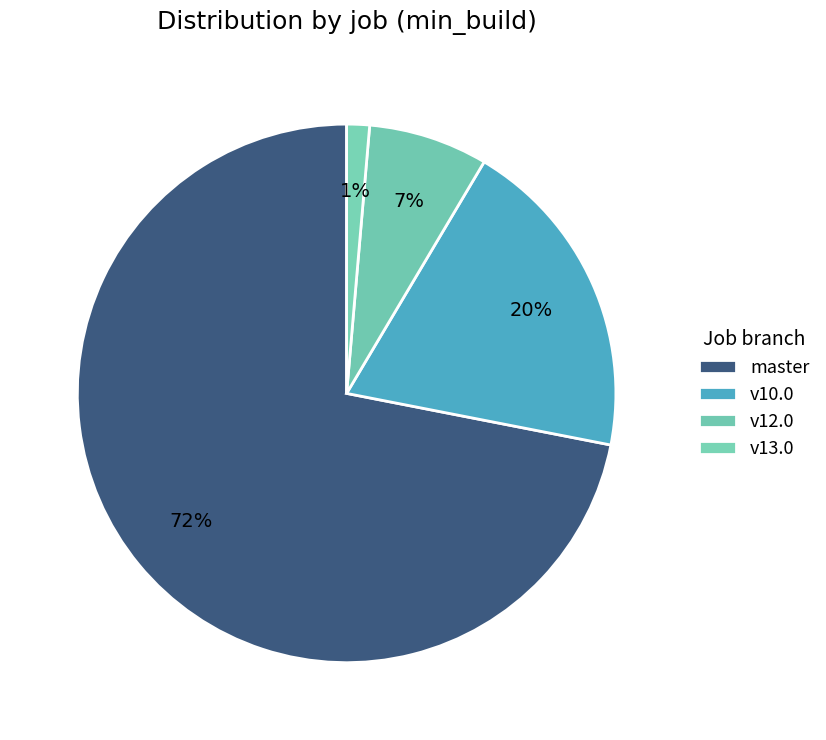

How many segments does this pie chart have?

4